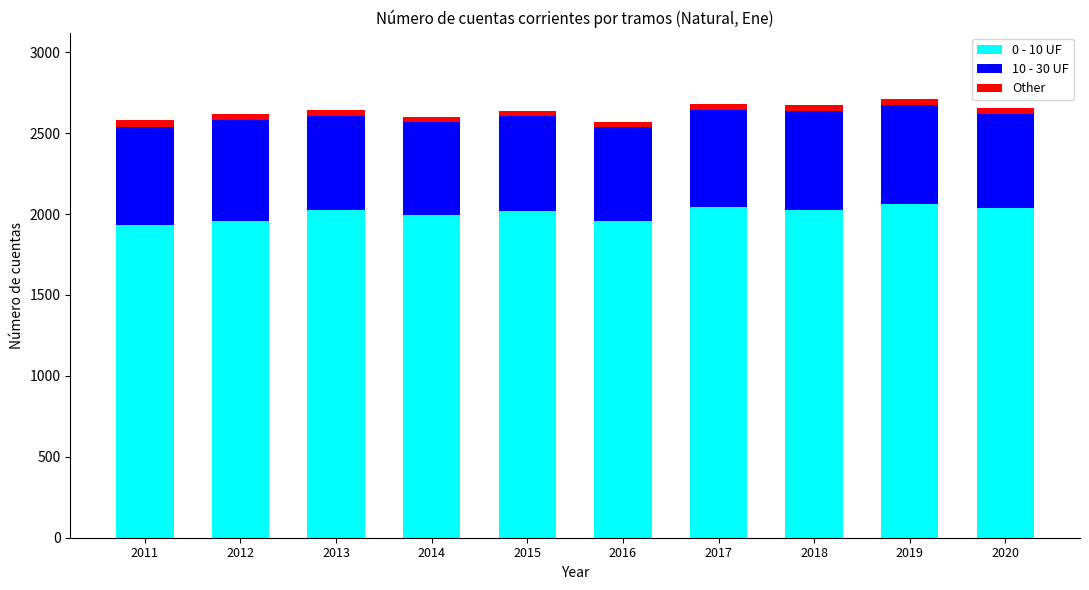

The 0 - 10 UF series shows 3274 at 2017. True or false?

False